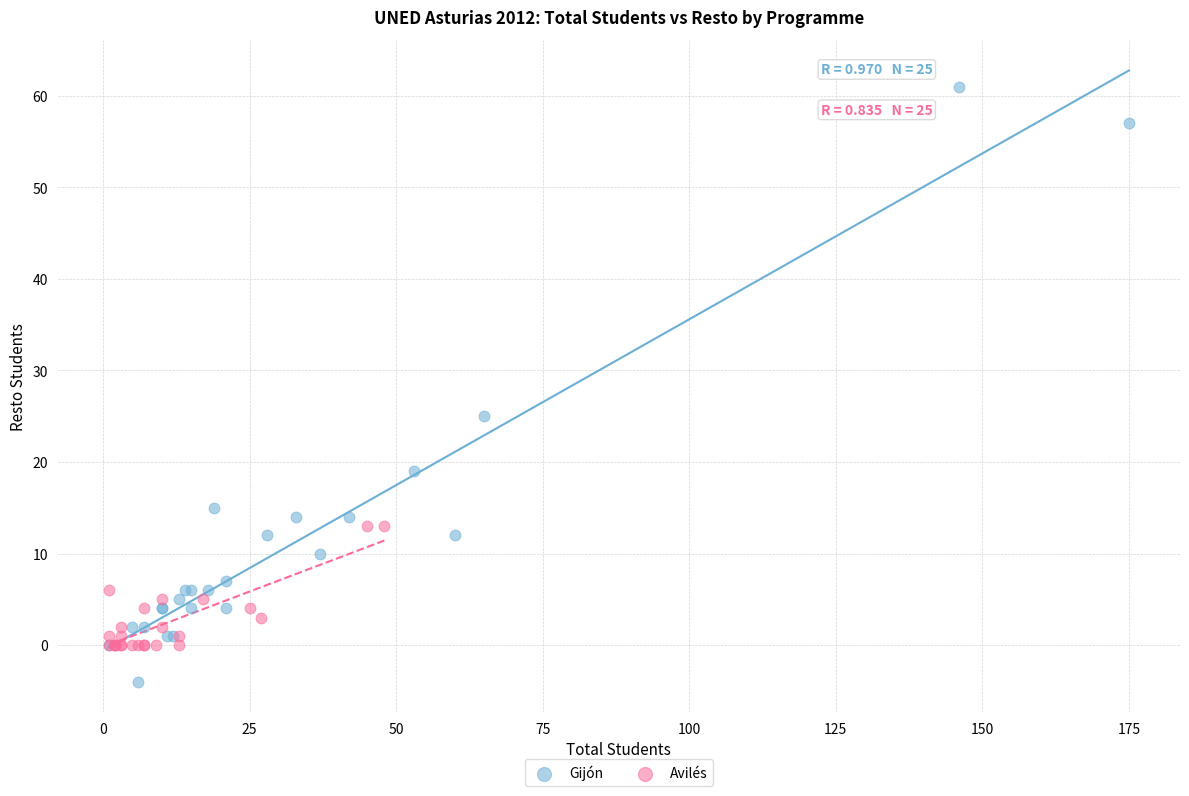

Which series has the widest spread of Y values?

Gijón